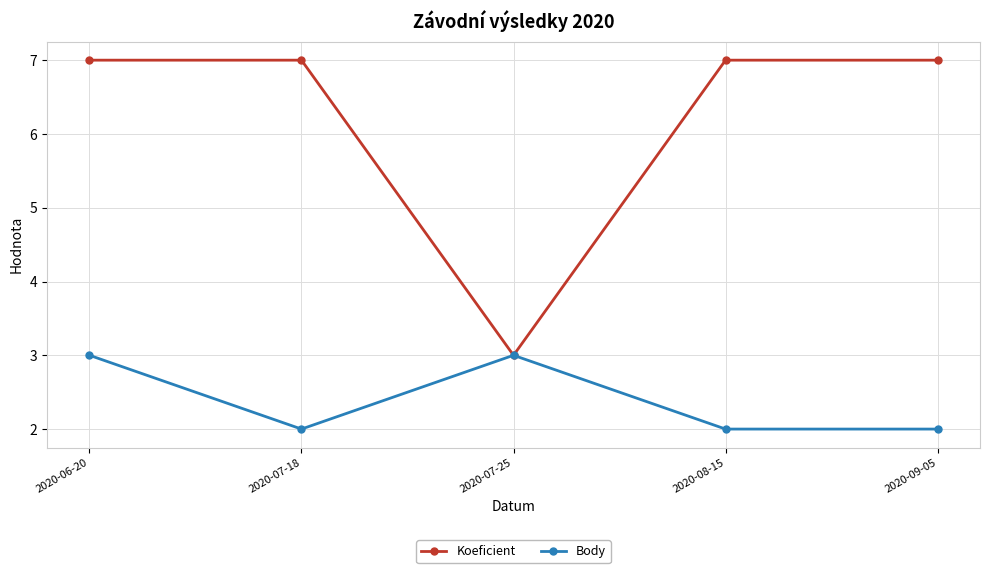

What is the total value across all series at 2020-07-18?

9